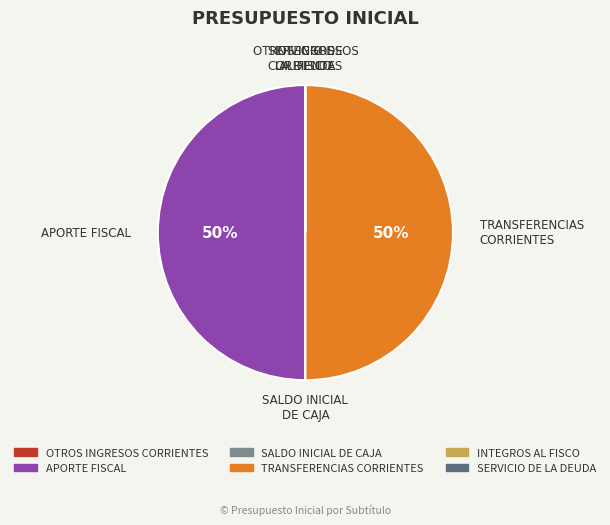

To the nearest percent, what portion does TRANSFERENCIAS CORRIENTES represent?

50%